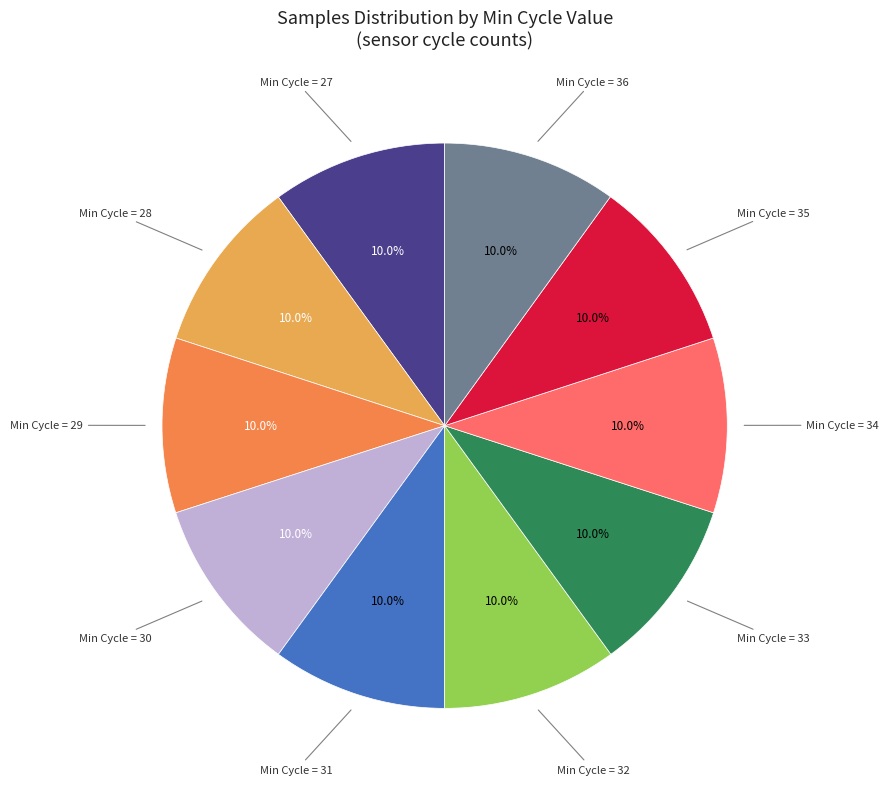

How many slices are in this pie chart?

10